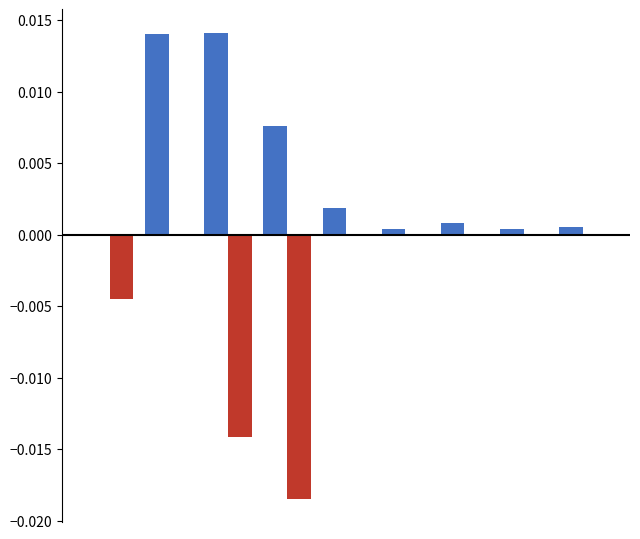

How many distinct data groups are displayed?

2